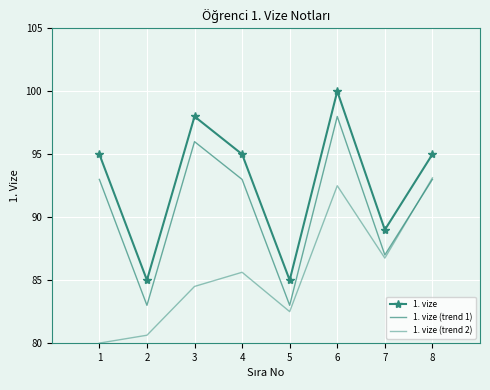

How many data points in 1. vize (trend 1) are above 93?

2